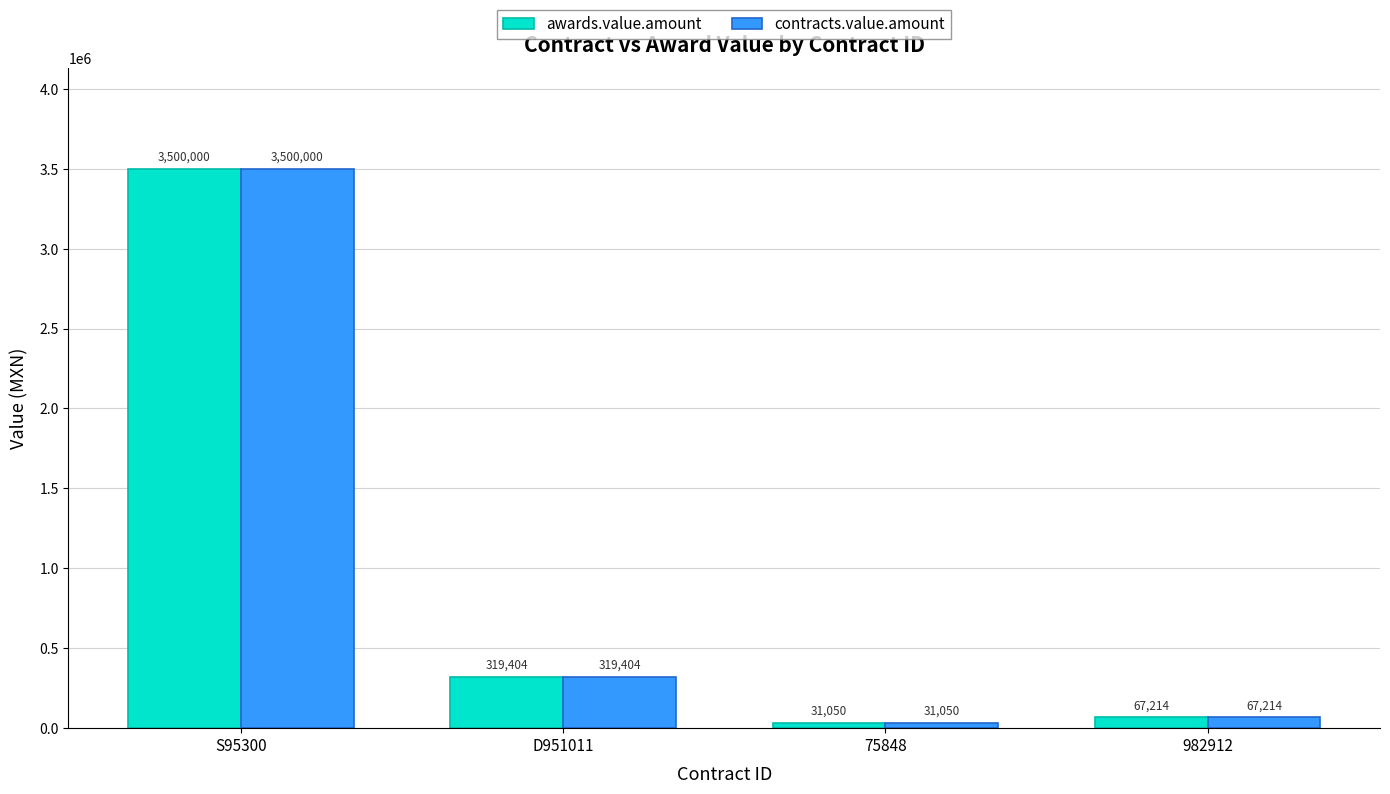

What is the greatest value displayed?

3500000.0